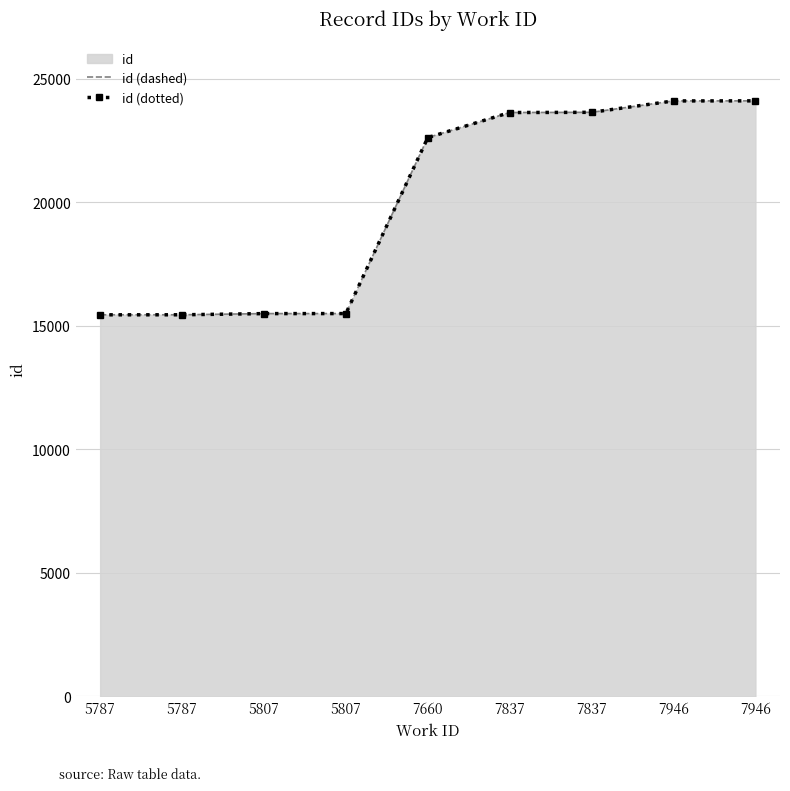

True or false: id (dotted) and id (dashed) cross at least once.

False